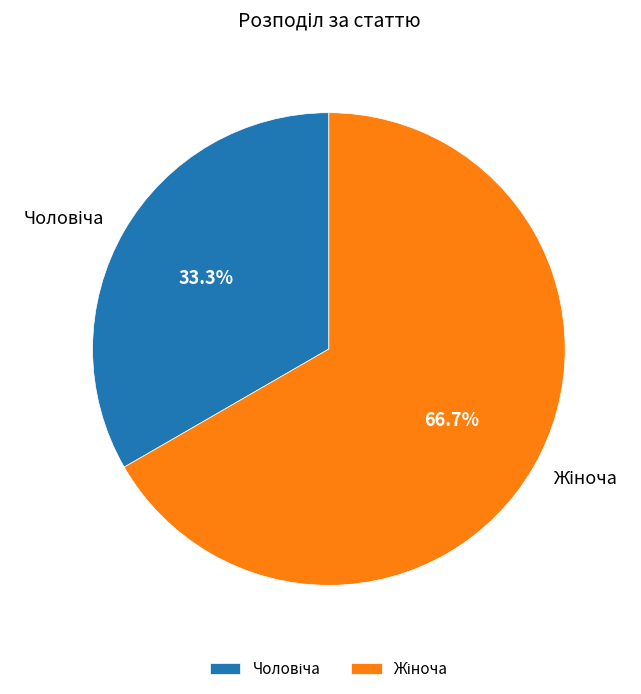

Is there a majority slice in this chart?

Yes